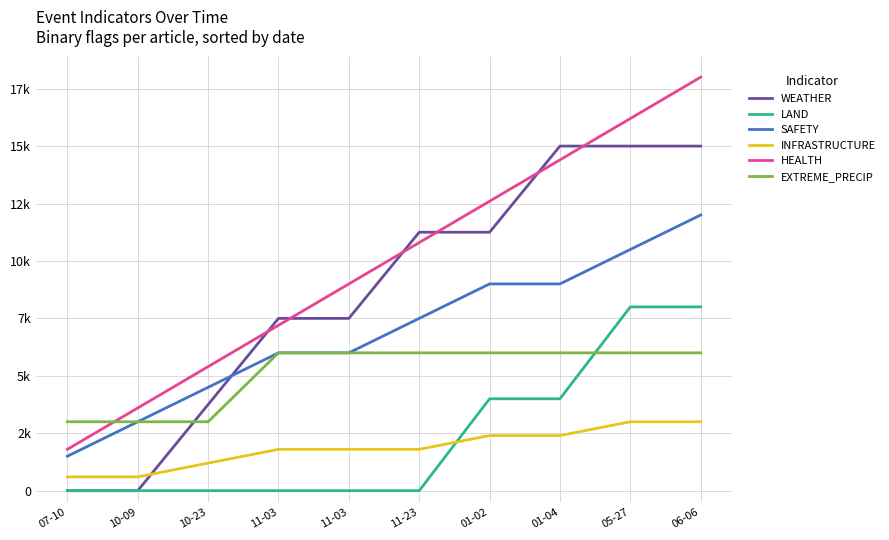

What is the maximum value for EXTREME_PRECIP?

6000